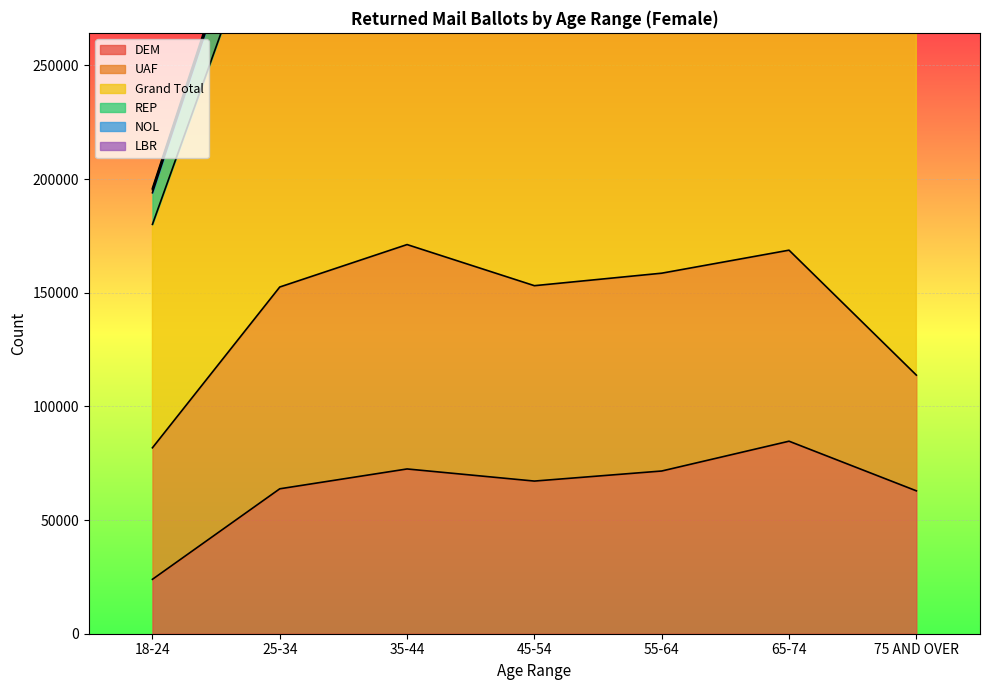

How many lines are shown in the chart?

6